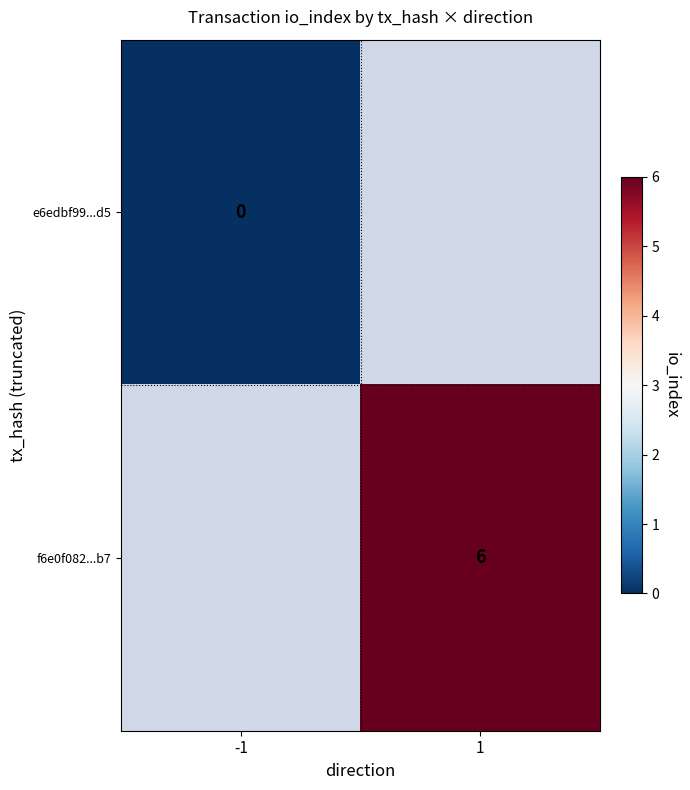

Is it true that f6e0f082...b7 equals 6 at 1?

True